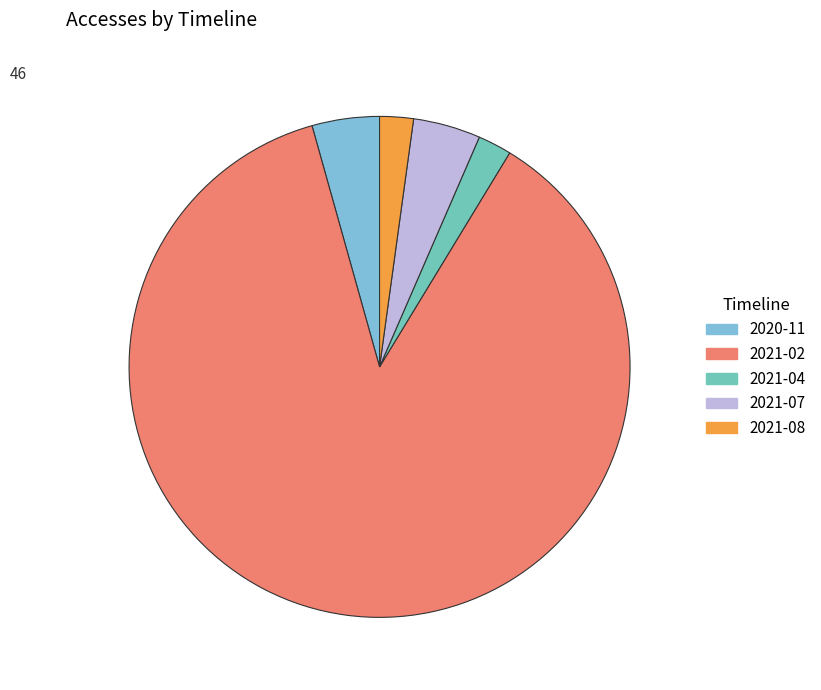

Does any single category account for the majority?

Yes